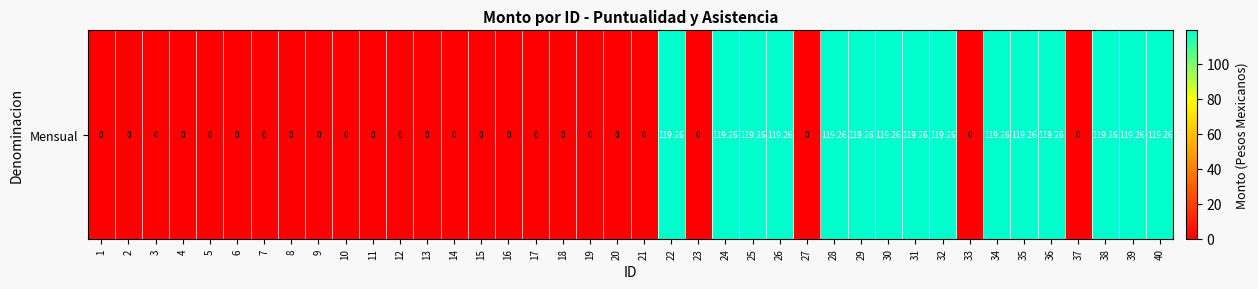

What is the ratio of the value at 26 to the value at 30?

1.0